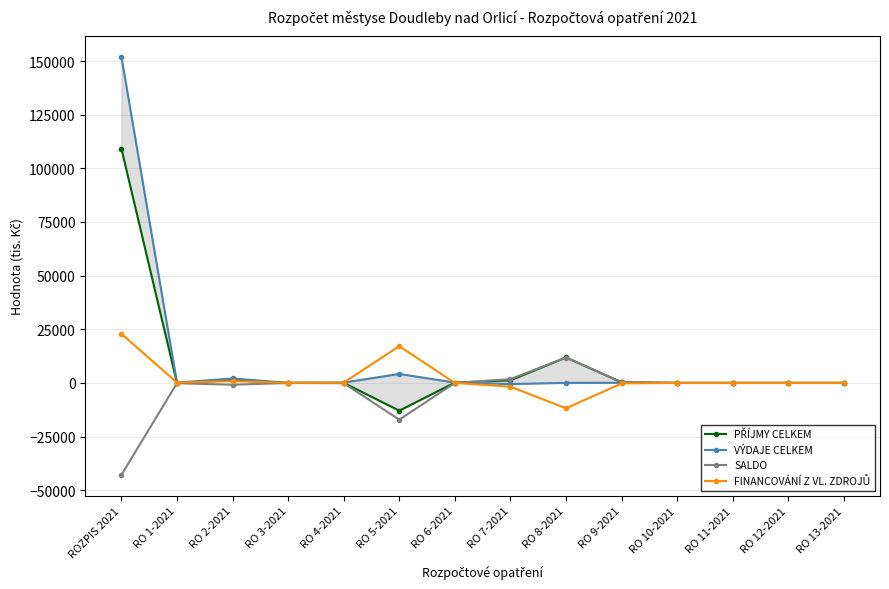

Which category has the highest value in the VÝDAJE CELKEM series?

ROZPIS 2021